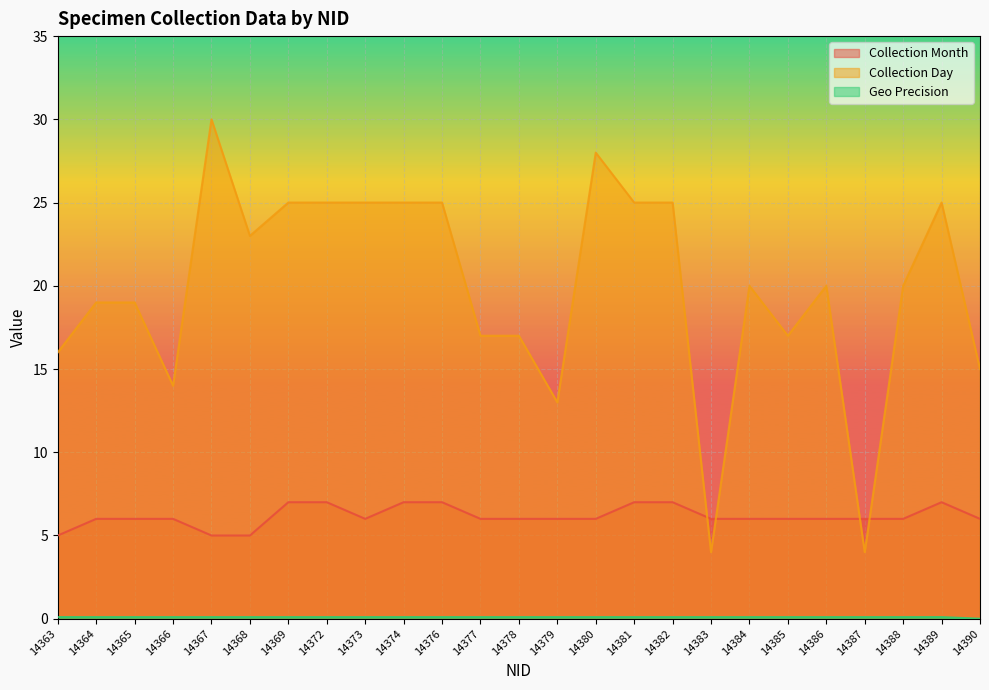

What is the total value across all series at 14367?

35.1